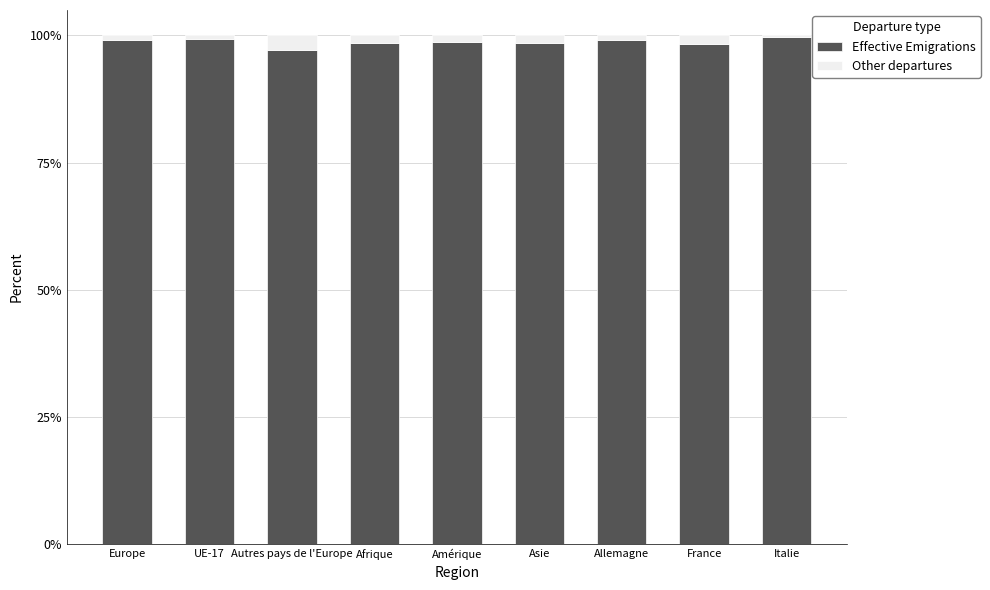

What is the average value of the Effective Emigrations series?

98.7